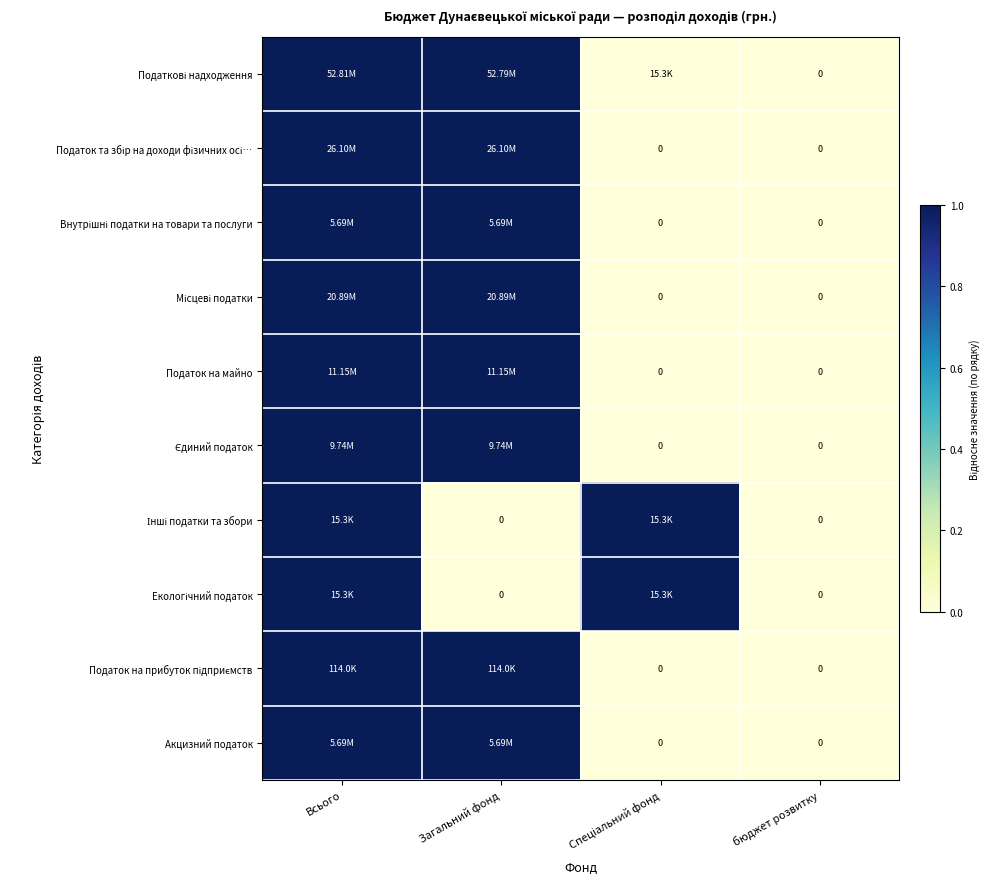

The value of Податок на майно at Спеціальний фонд is -0.6. True or false?

False